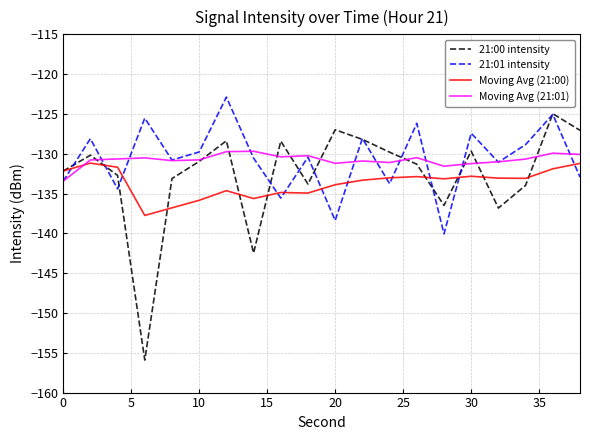

What is the smallest value displayed?

-155.9